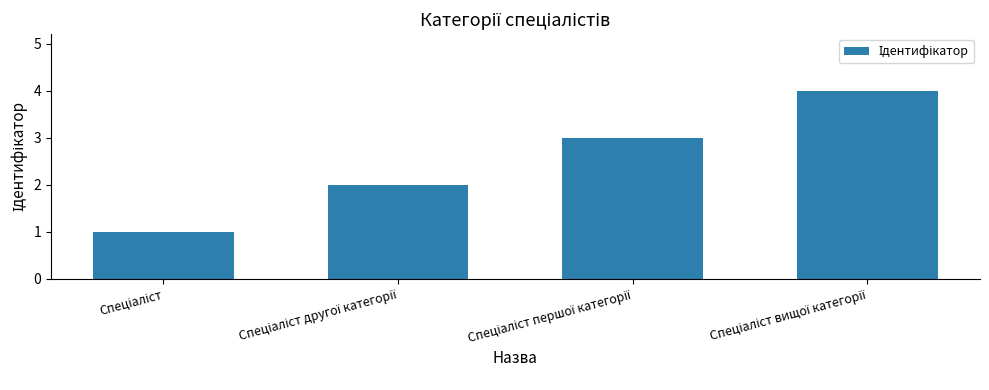

What is the greatest value displayed?

4